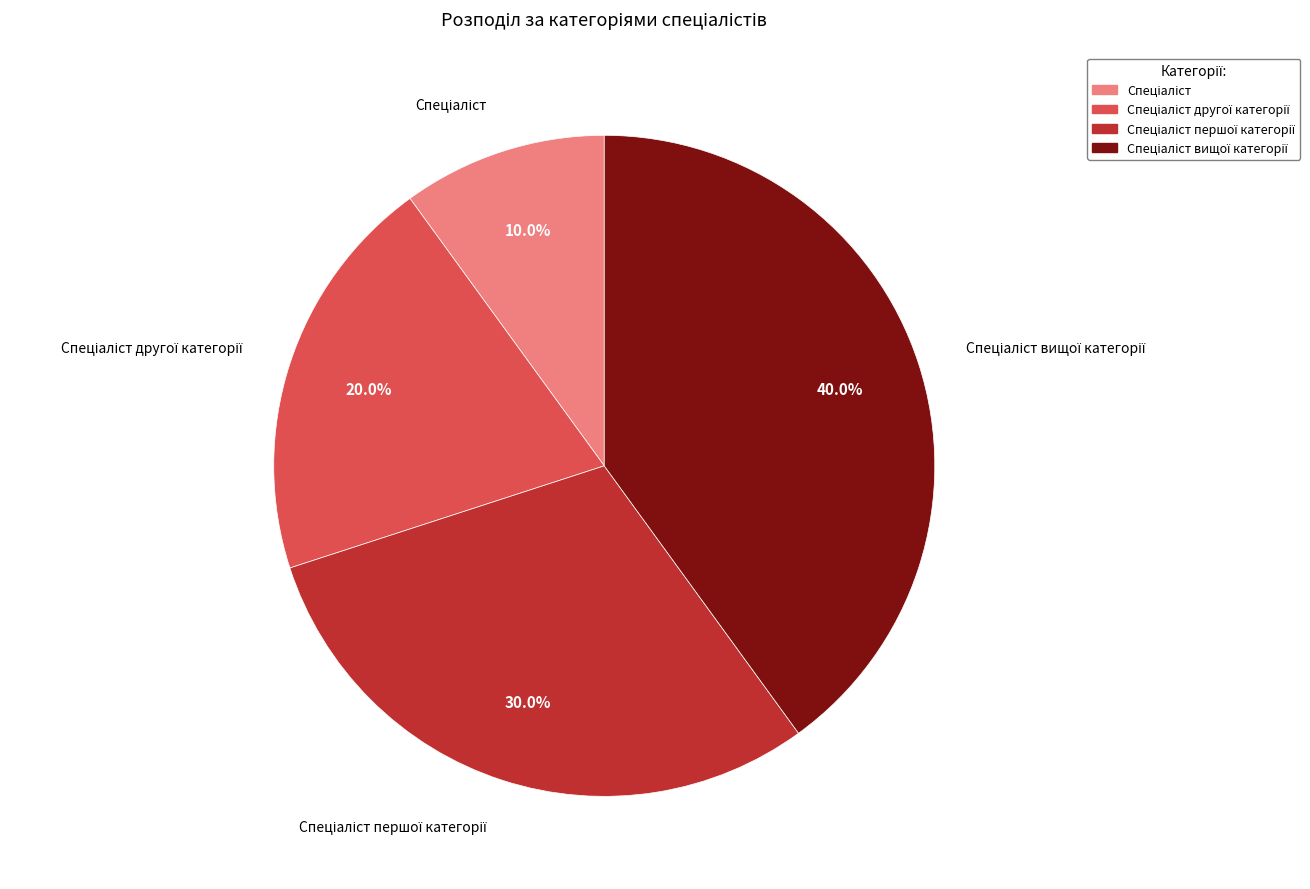

Is there any slice that represents more than half of the pie?

No